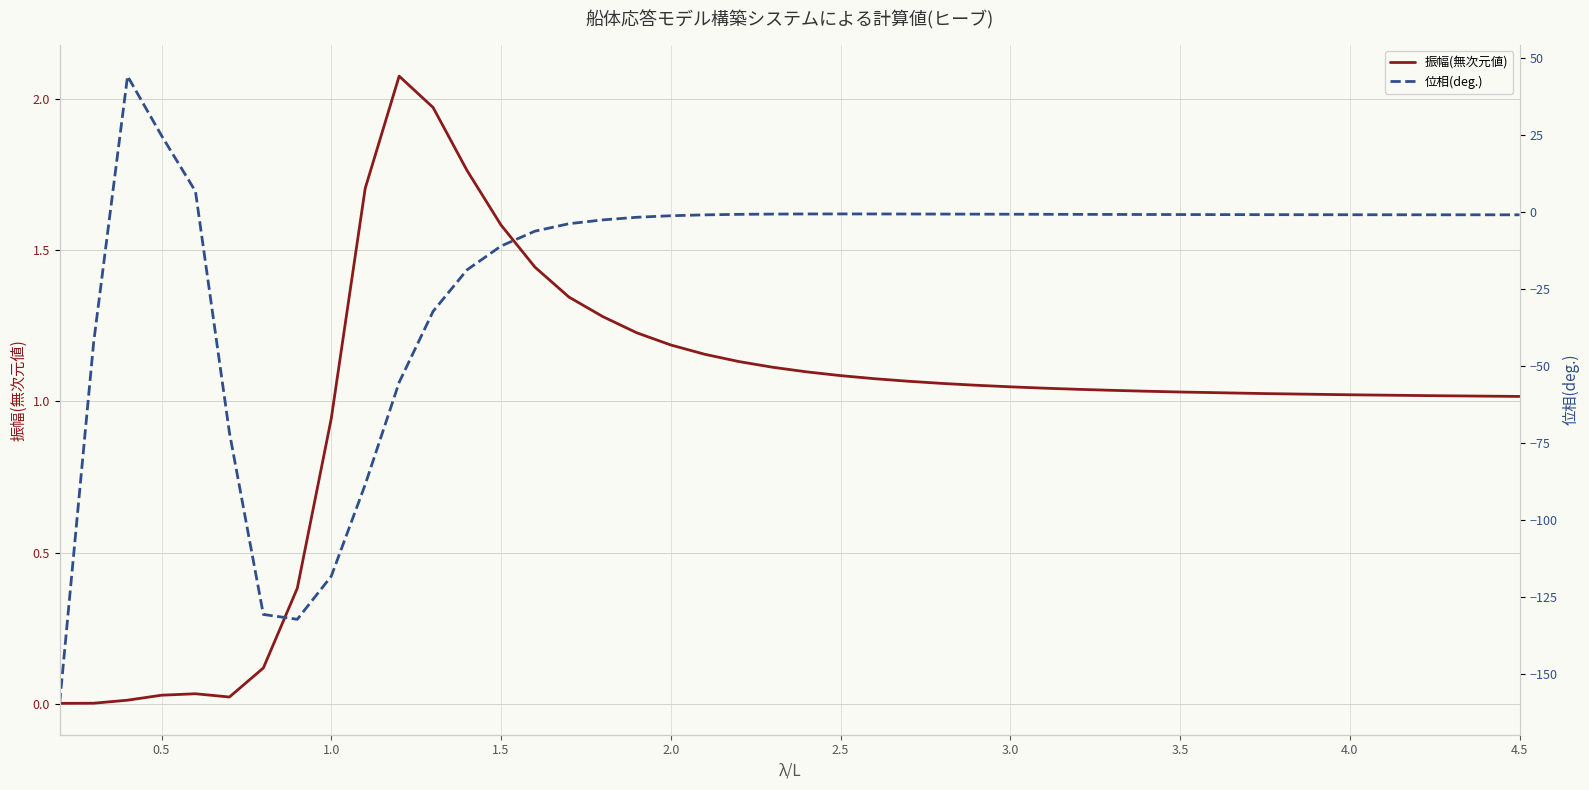

Which series has the widest spread of values?

位相(deg.)